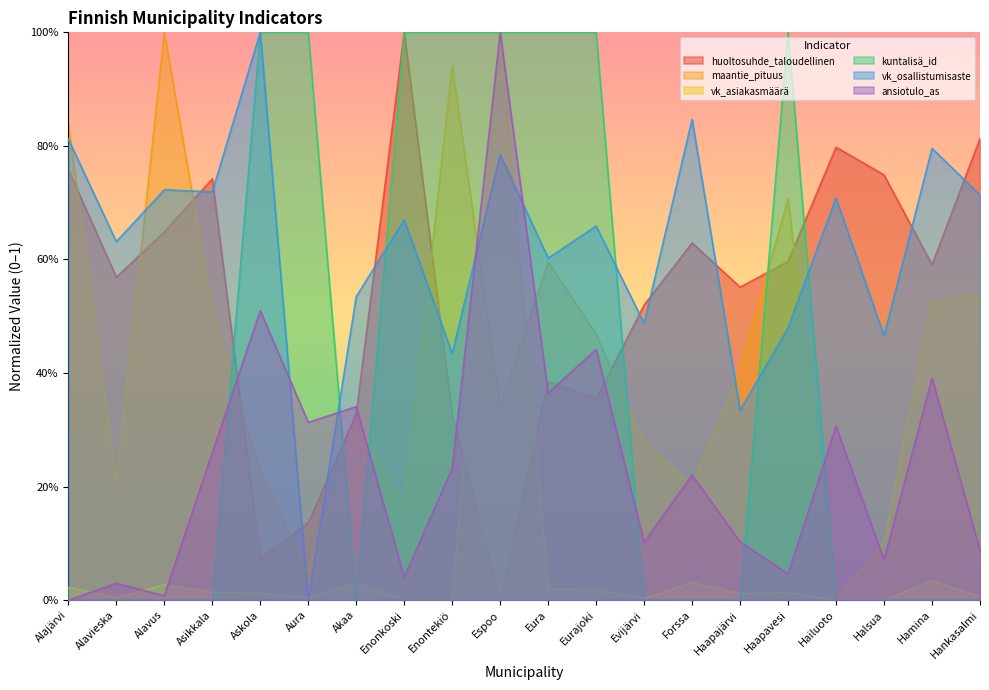

What is the total value across all series at Alavieska?

1.4